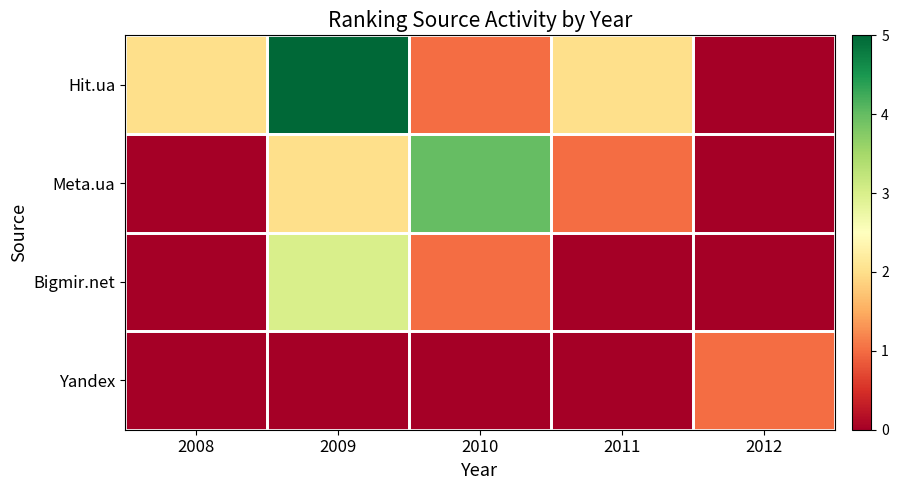

Which series has the largest total across all categories?

Hit.ua